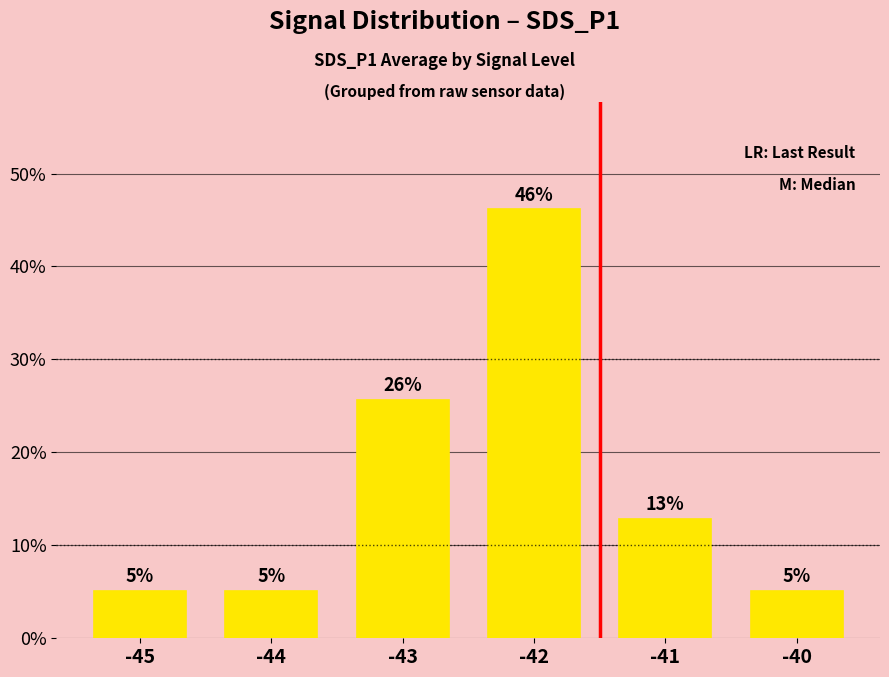

Reading left to right, what are all the values shown in this chart?

-45=5.1	-44=5.1	-43=25.6	-42=46.2	-41=12.8	-40=5.1